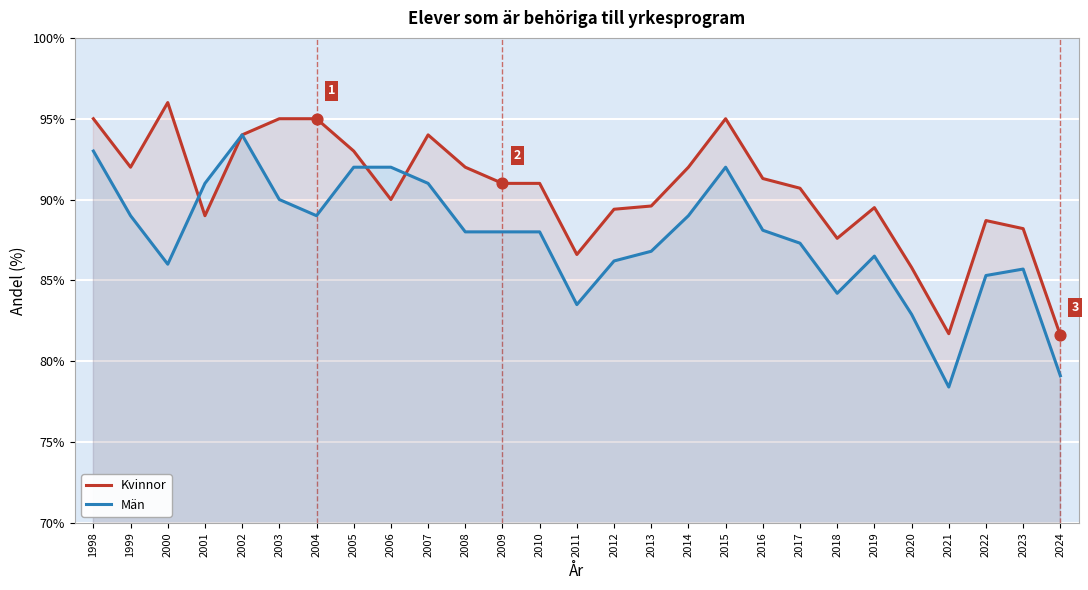

Which series reaches the minimum Y coordinate?

Män